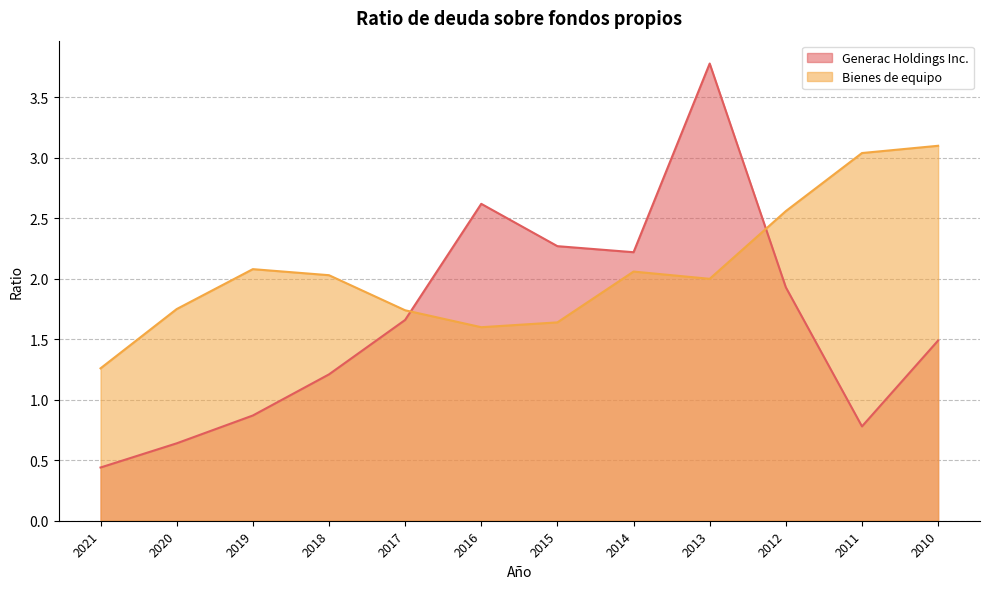

How many data points in Generac Holdings Inc. are above 1?

8